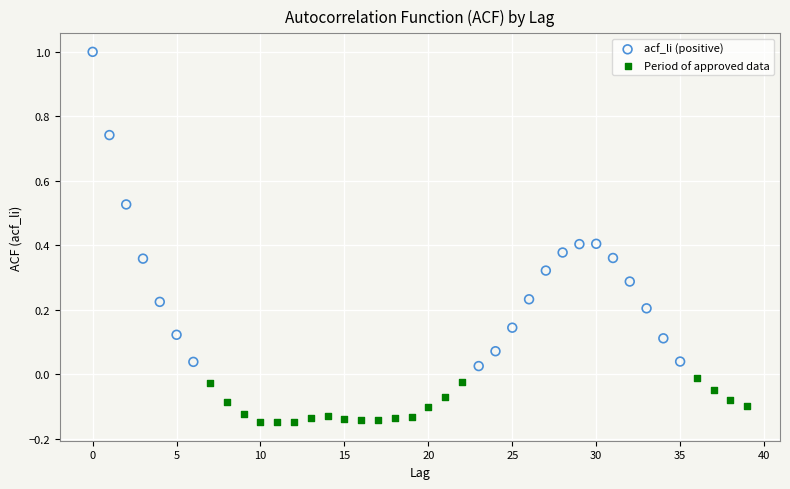

Which series reaches the maximum Y coordinate?

acf_li (positive)